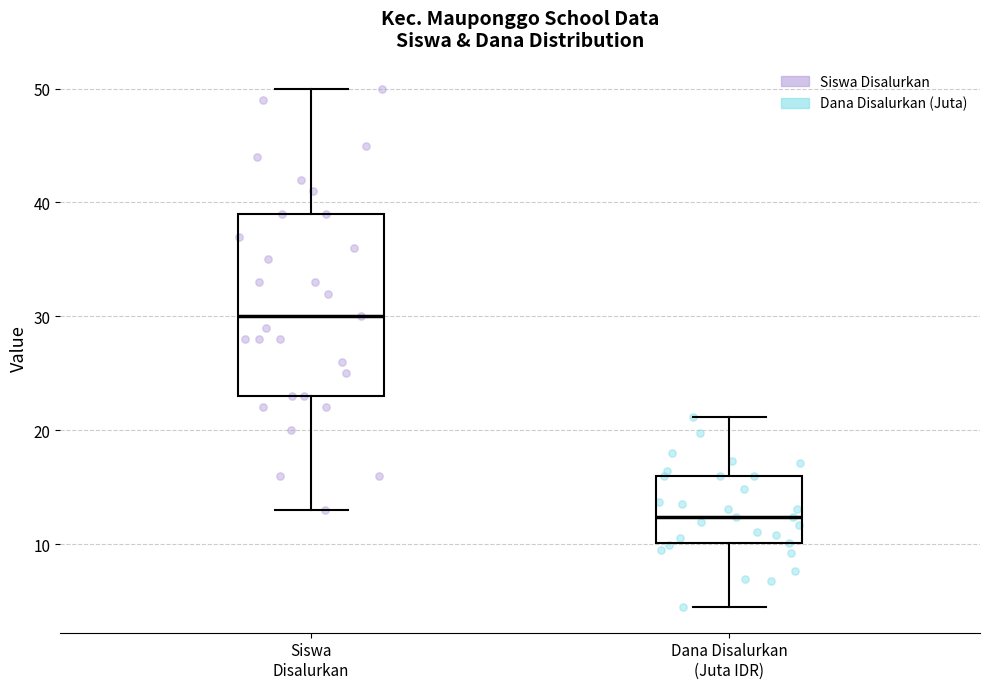

Which box is the tallest, from its lower edge to its upper edge?

Siswa Disalurkan